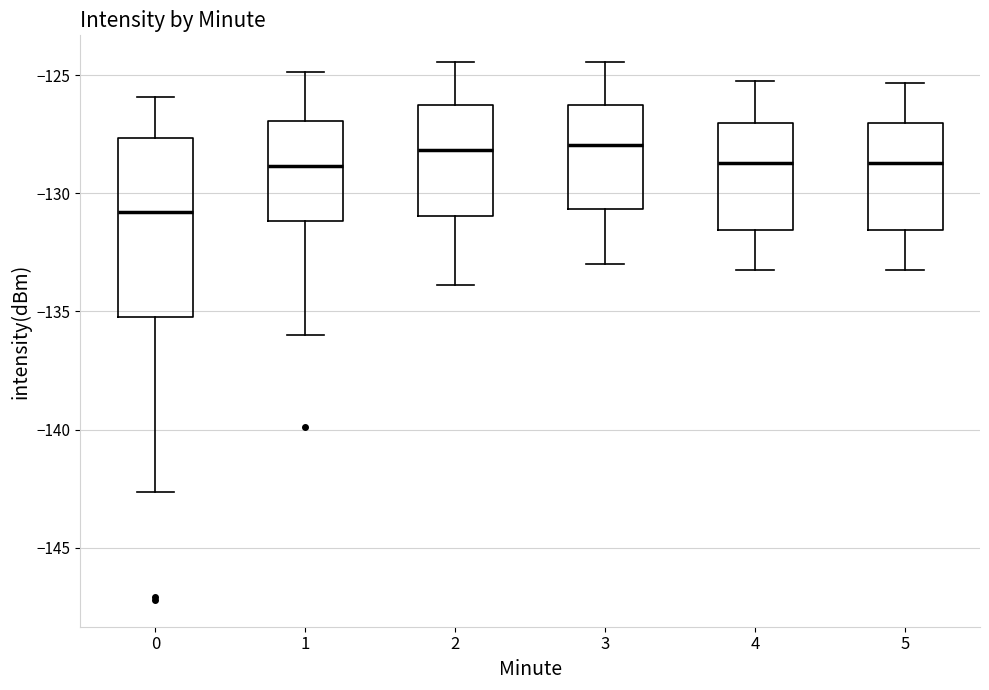

Which box is the tallest, from its lower edge to its upper edge?

0